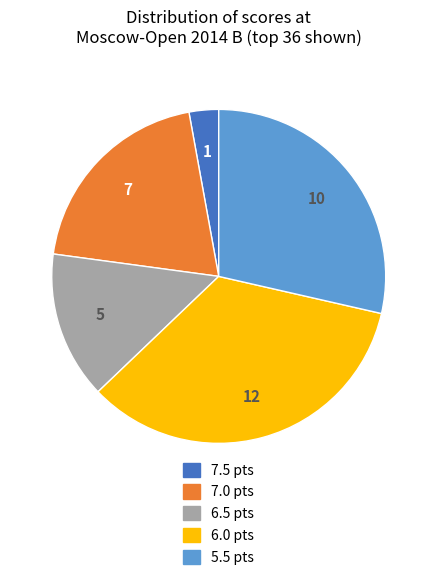

Between 7.0 pts and 6.5 pts, which is larger?

7.0 pts